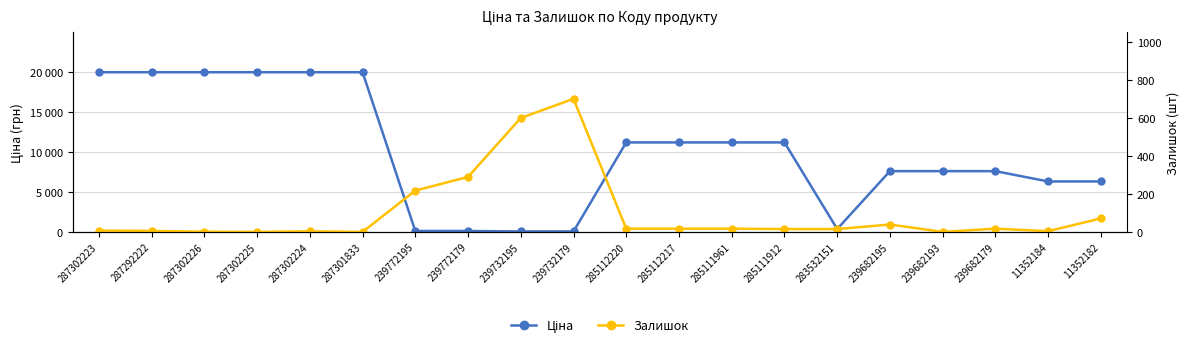

Where do Ціна and Залишок first cross each other?

287301833 and 239772195